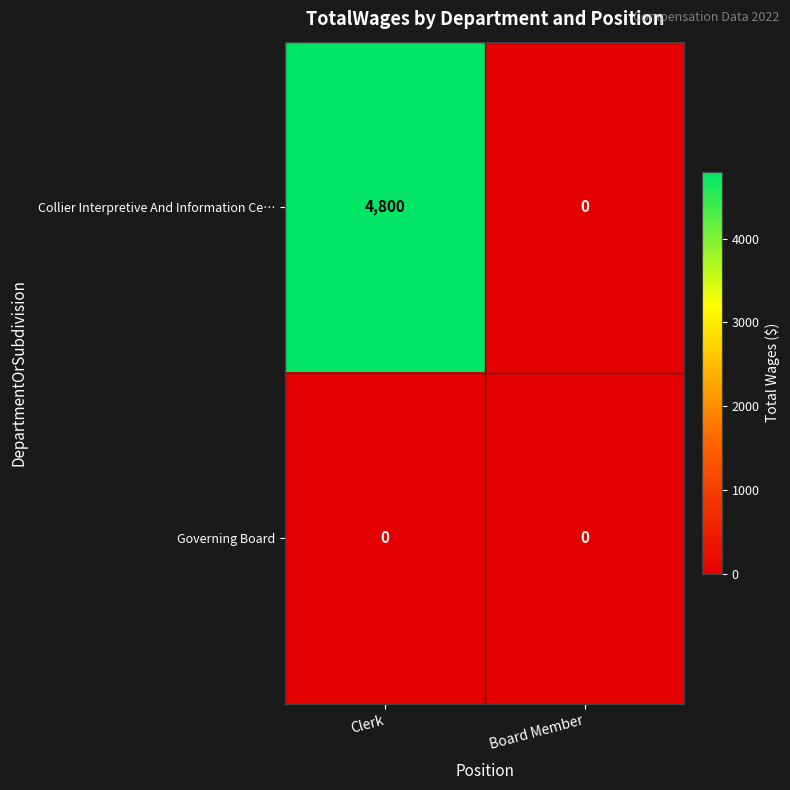

What is the sum of the Collier Interpretive And Information Ce… values at Clerk and Board Member?

4800